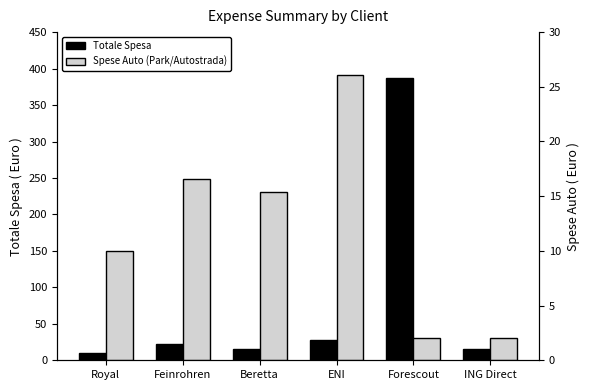

What is the approximate value of Spese Auto (Park/Autostrada) at Feinrohren?

16.6